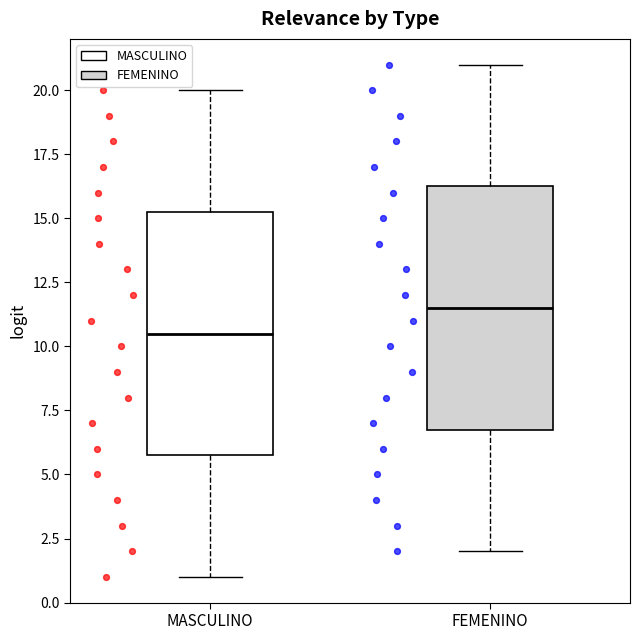

Where does the median line of the box for MASCULINO sit on the y-axis? The values are not printed on the chart, so give them approximately, as read against the axis.

10.5